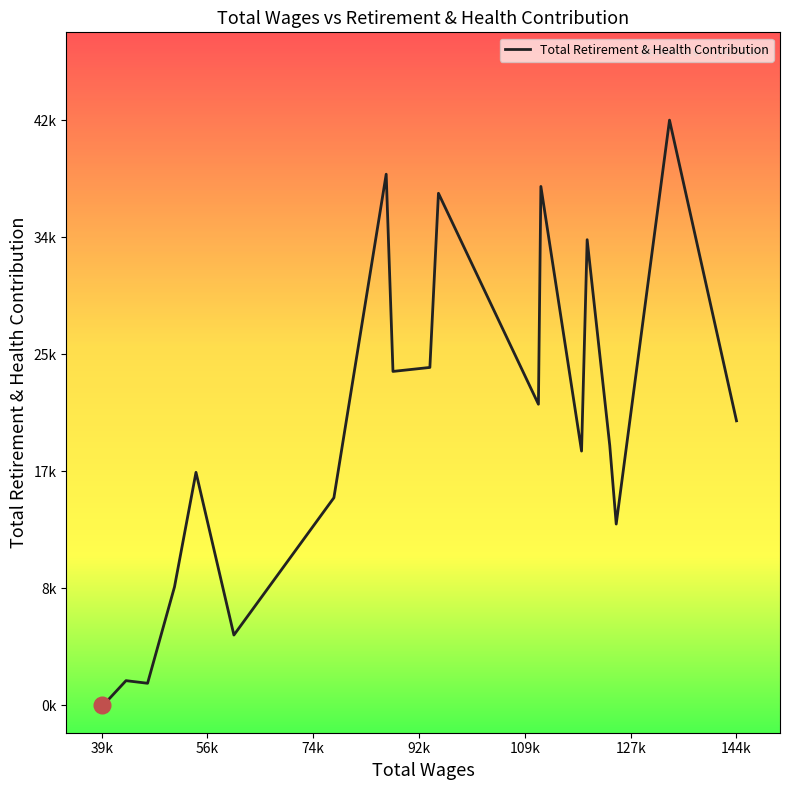

What is the difference between the maximum and minimum values?

42946